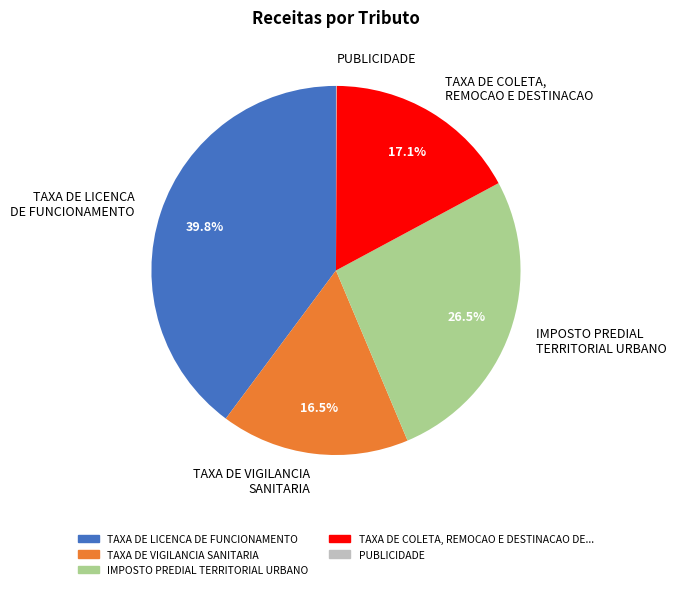

Which category has the biggest portion of the pie?

TAXA DE LICENCA DE FUNCIONAMENTO